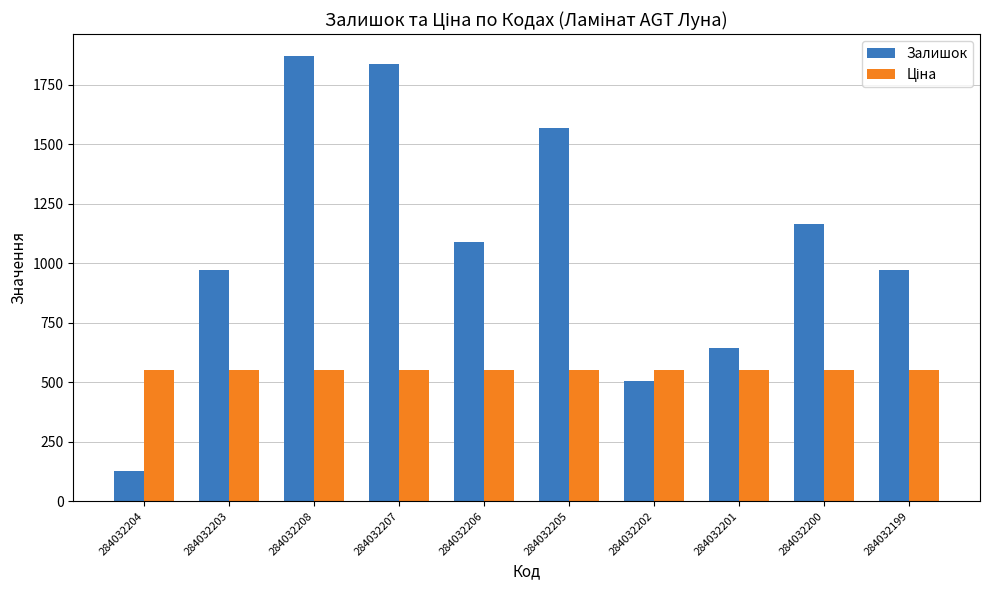

What is the difference between the Залишок values at 284032208 and 284032201?

1226.0